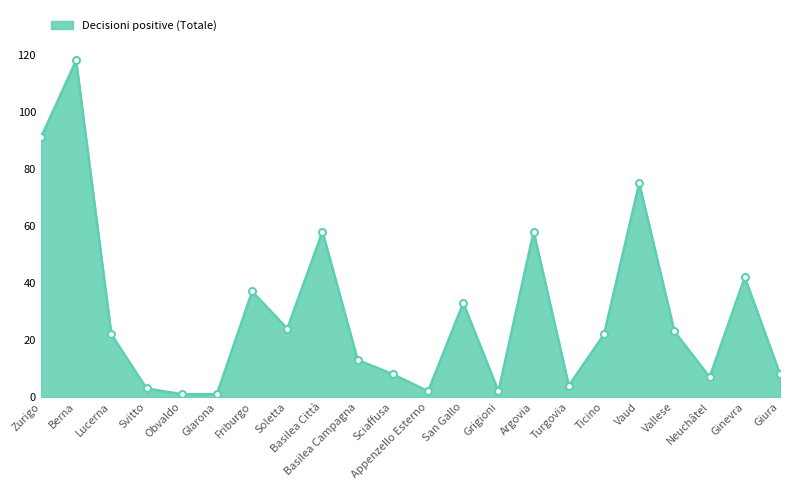

What is the label of the 7th point from the right?

Turgovia